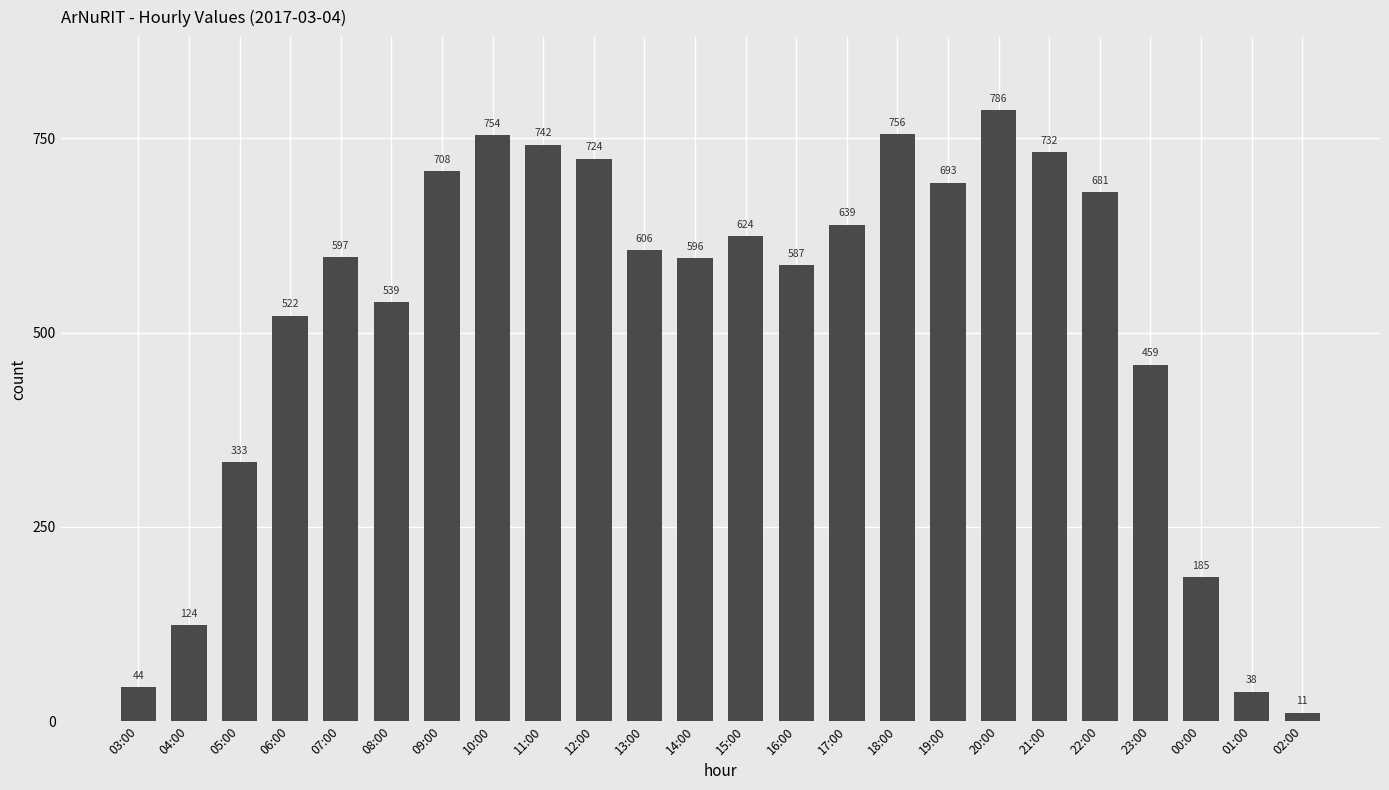

Count the number of data series in this chart.

1